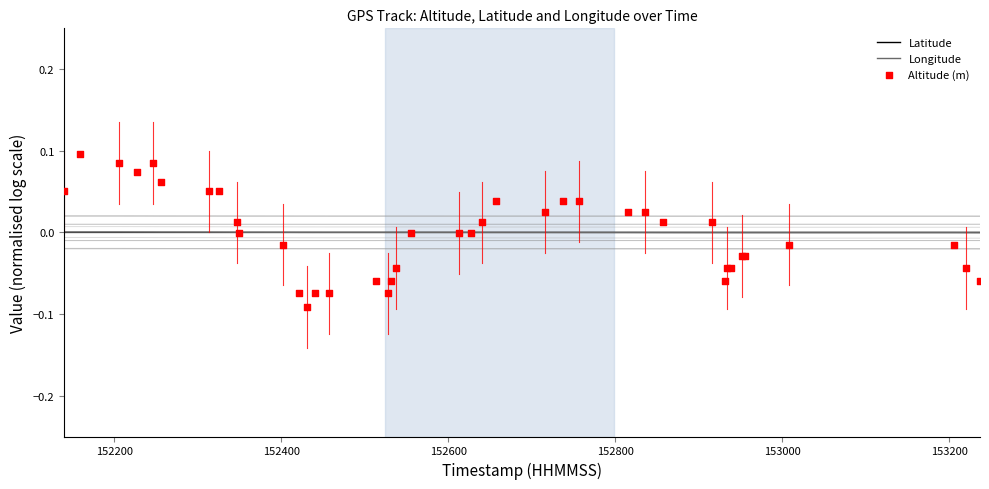

At how many categories does at least one series exceed 0?

40